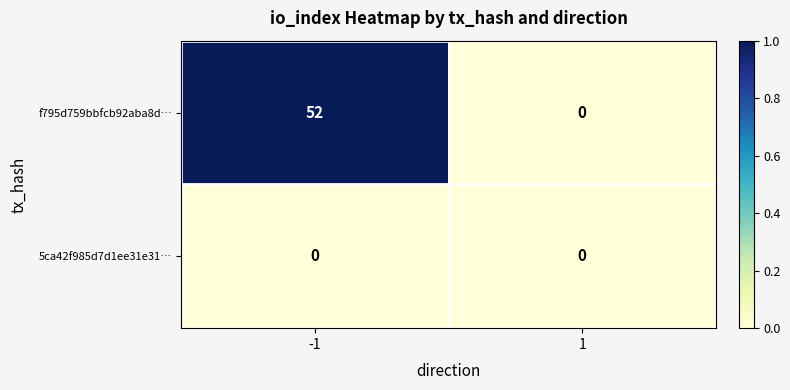

Reading right to left, transcribe all the data shown in this chart.

f795d759bbfcb92aba8d…: 0	52
5ca42f985d7d1ee31e31…: 0	0